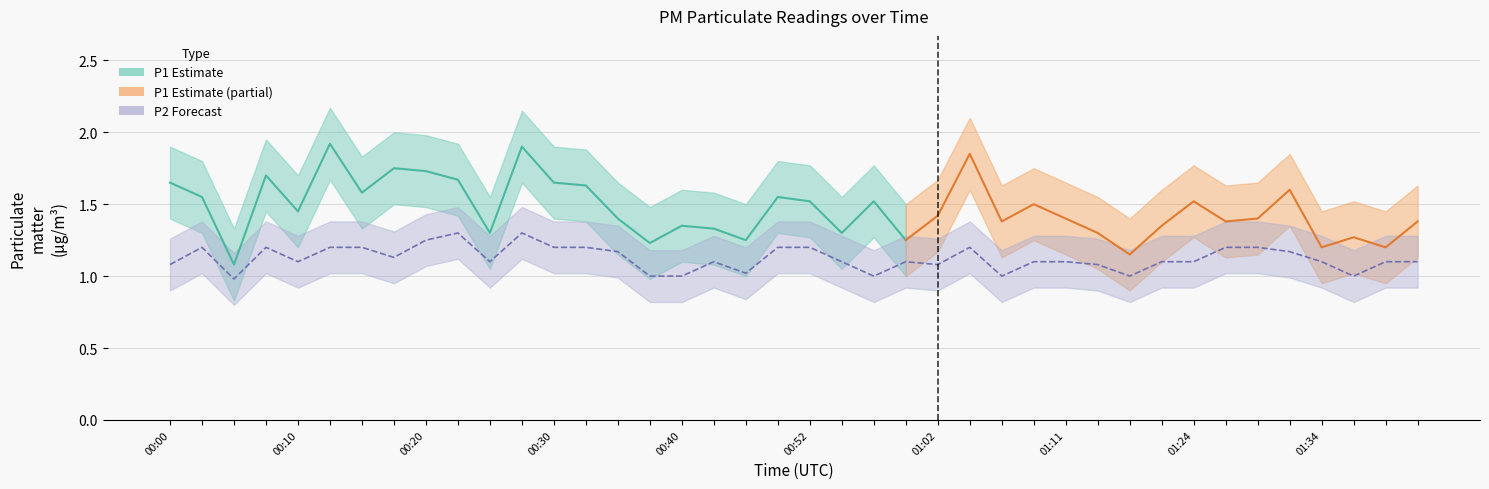

What is the change in value from 00:54 to 01:27?

+0.1